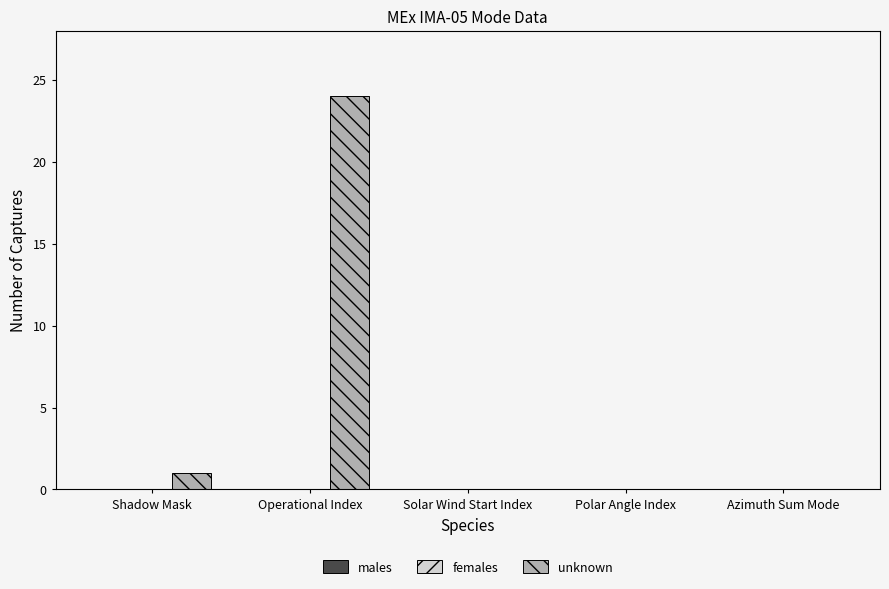

Reading right to left, extract all data points from this chart.

Azimuth Sum Mode=0	Polar Angle Index=0	Solar Wind Start Index=0	Operational Index=24	Shadow Mask=1